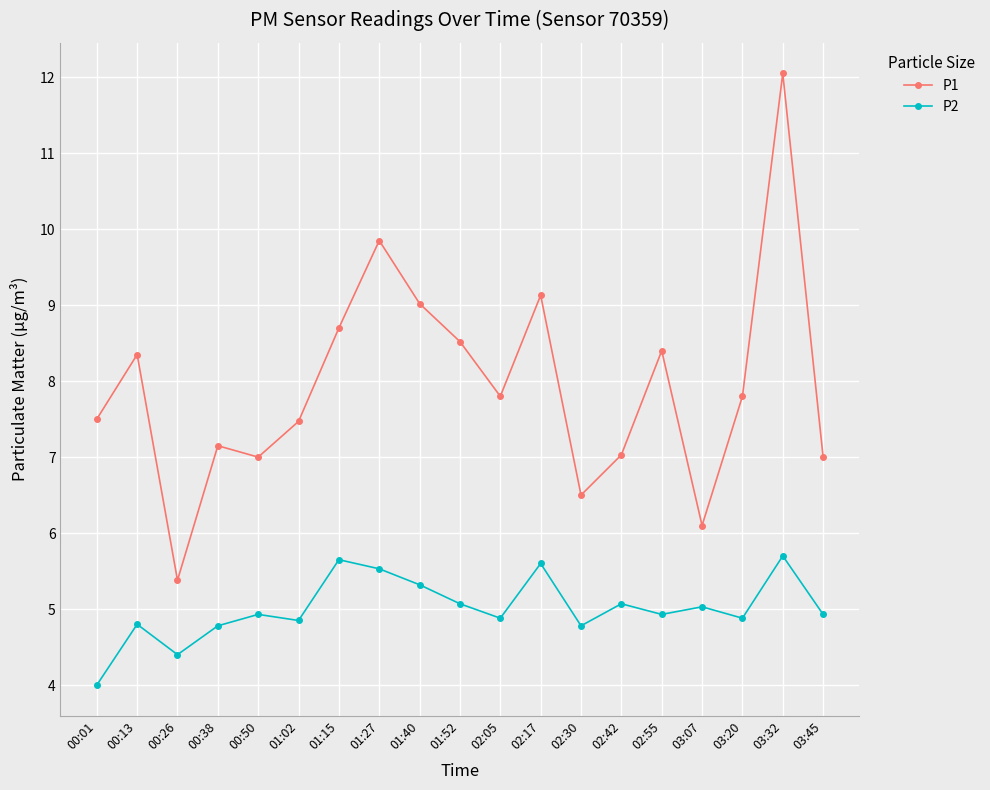

Is this an area chart (filled region under the line)?

No